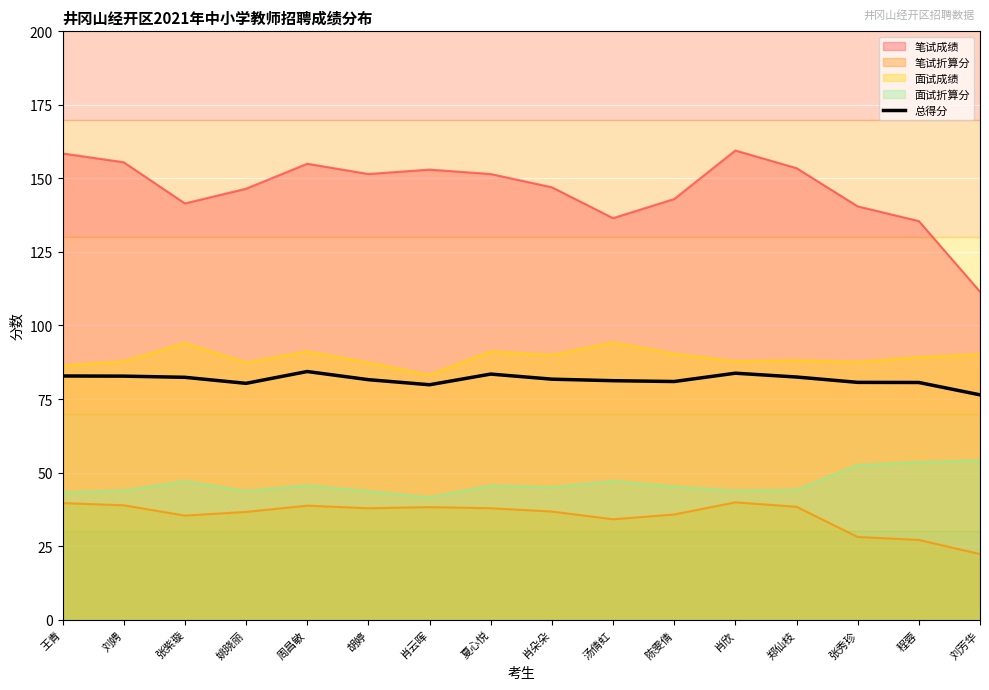

True or false: 笔试成绩 and 面试折算分 cross at least once.

False